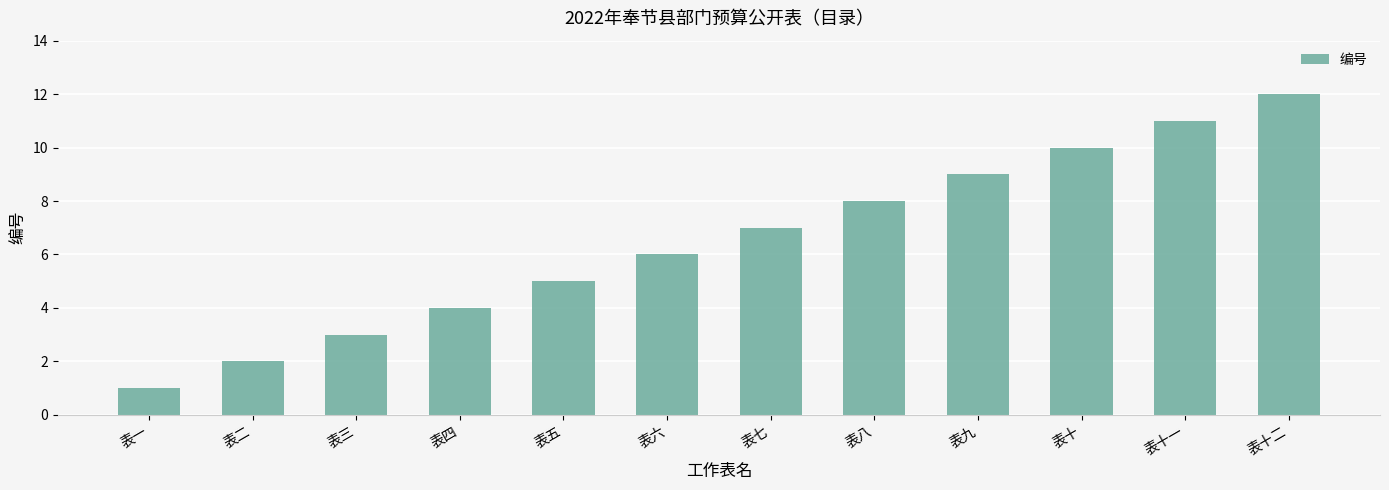

The chart shows a value of 14 at 表八. True or false?

False